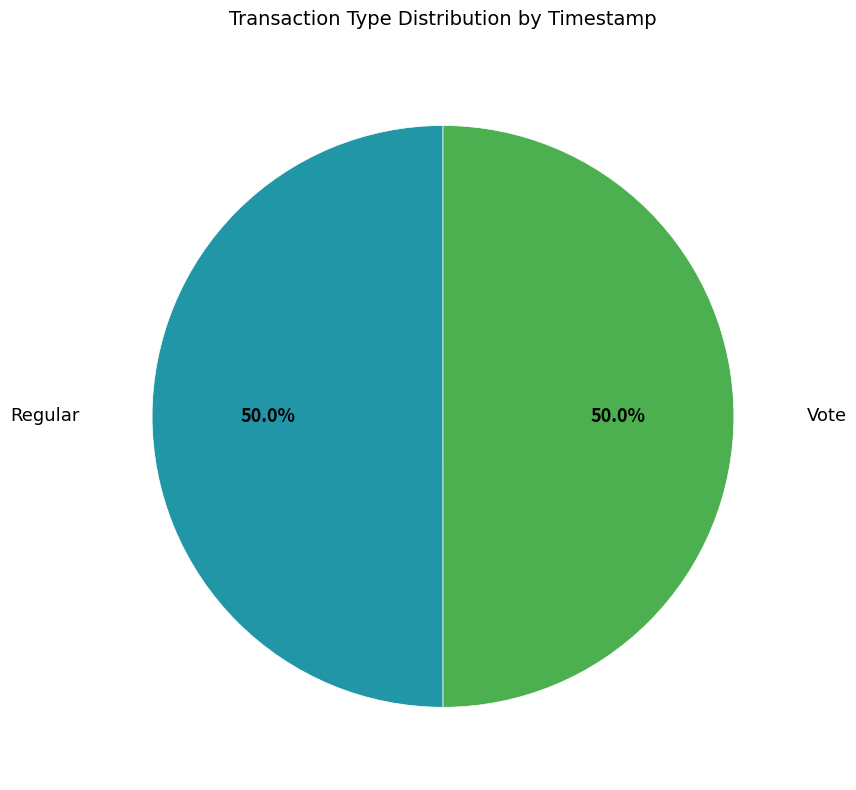

True or false: Regular accounts for 50% of the total.

True